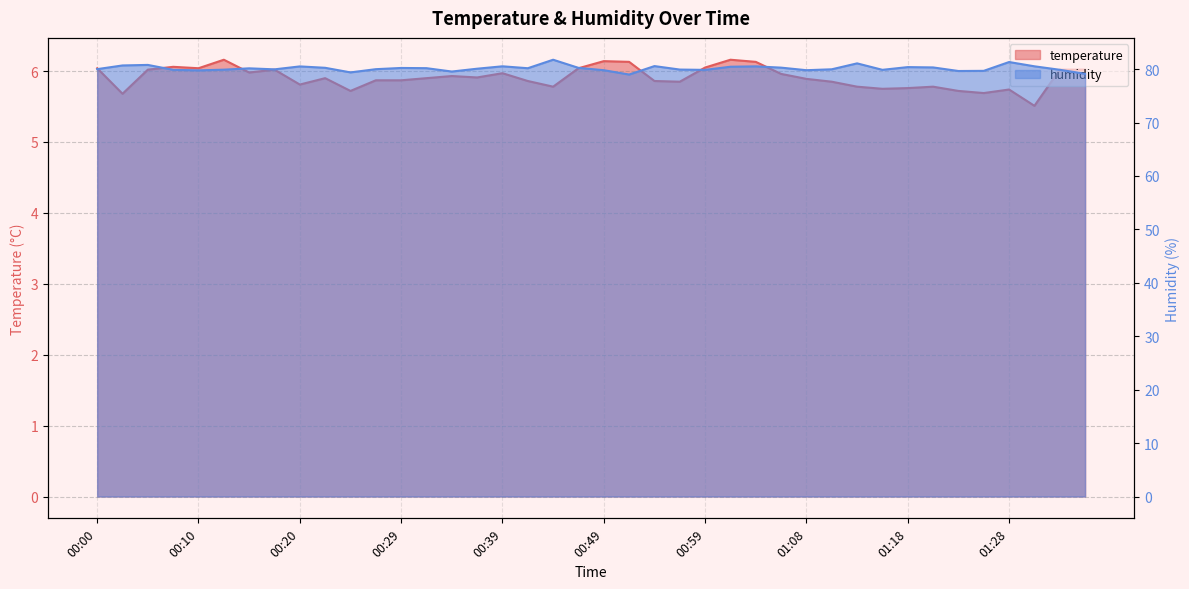

What is the average value of the temperature series?

5.9